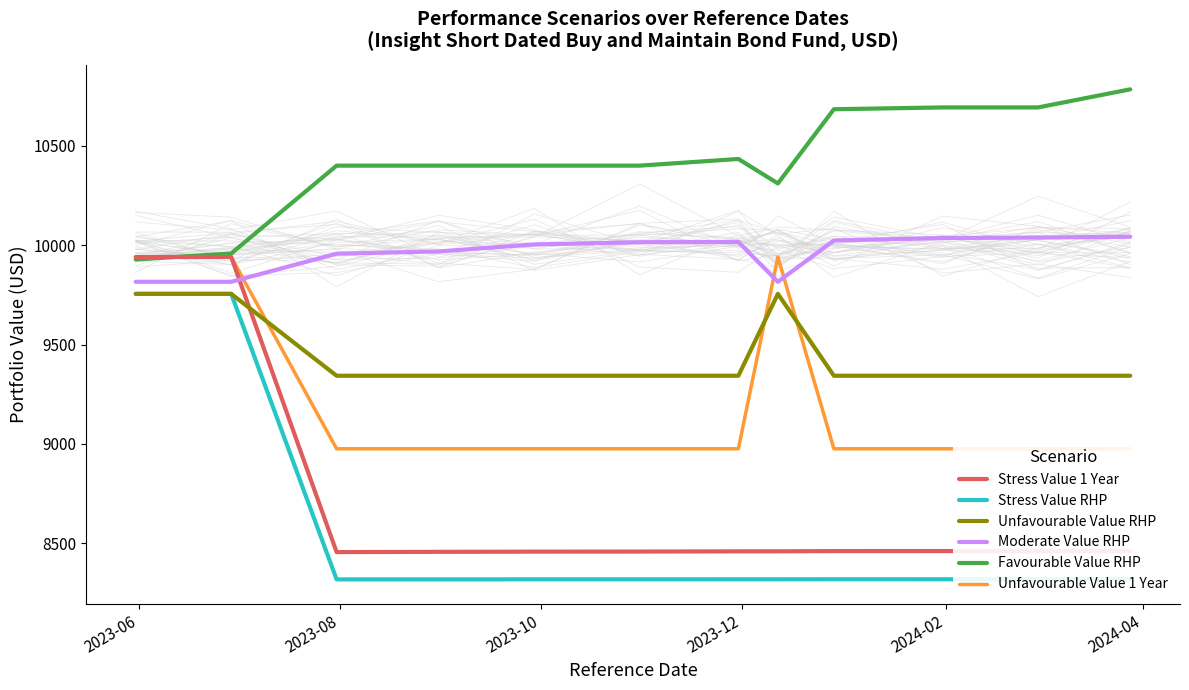

What is the value of the Stress Value RHP point at the 3rd from the left?

8318.6